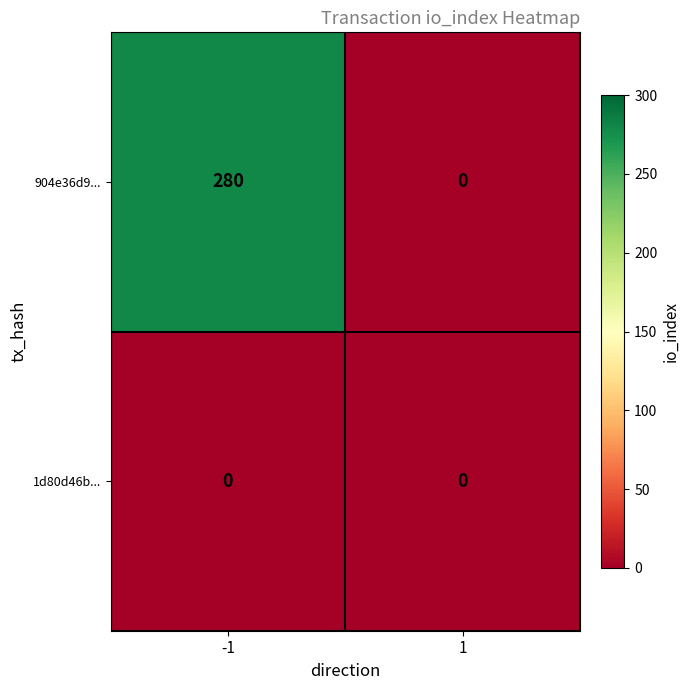

The 904e36d9... series shows 156 at 1. True or false?

False